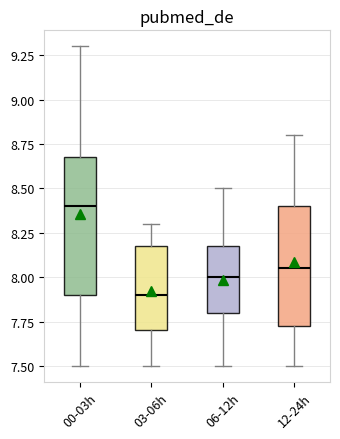

Which box has the lowest median line?

03-06h